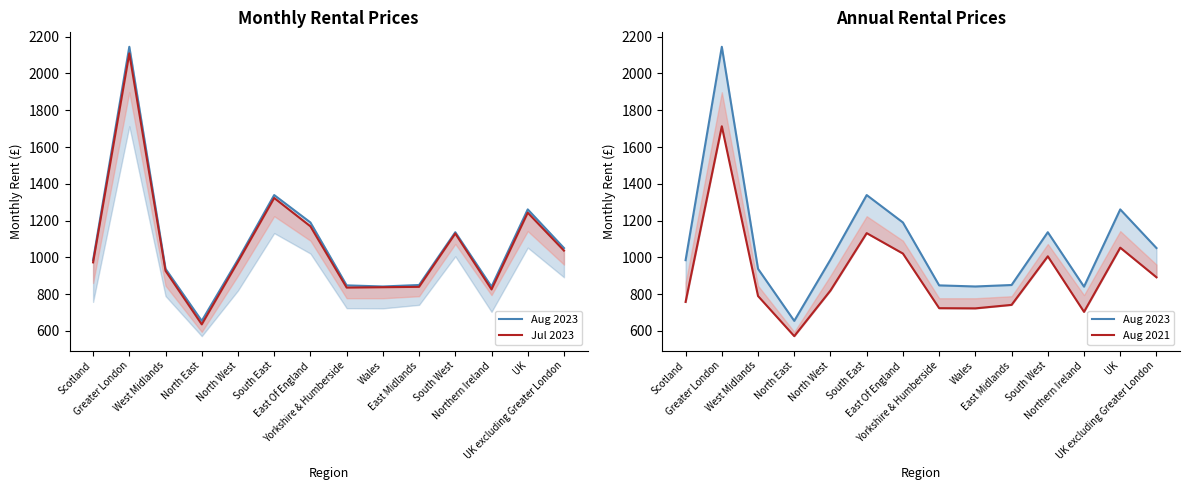

Reading left to right, list all the values displayed in this chart.

Aug 2023: Scotland=985	Greater London=2145	West Midlands=938	North East=655	North West=988	South East=1339	East Of England=1190	Yorkshire & Humberside=848	Wales=842	East Midlands=850	South West=1137	Northern Ireland=841	UK=1261	UK excluding Greater London=1051
Jul 2023: Scotland=973	Greater London=2109	West Midlands=927	North East=636	North West=976	South East=1323	East Of England=1169	Yorkshire & Humberside=836	Wales=838	East Midlands=840	South West=1130	Northern Ireland=826	UK=1243	UK excluding Greater London=1037
Aug 2021: Scotland=758	Greater London=1713	West Midlands=790	North East=572	North West=820	South East=1132	East Of England=1021	Yorkshire & Humberside=724	Wales=723	East Midlands=742	South West=1006	Northern Ireland=704	UK=1053	UK excluding Greater London=892